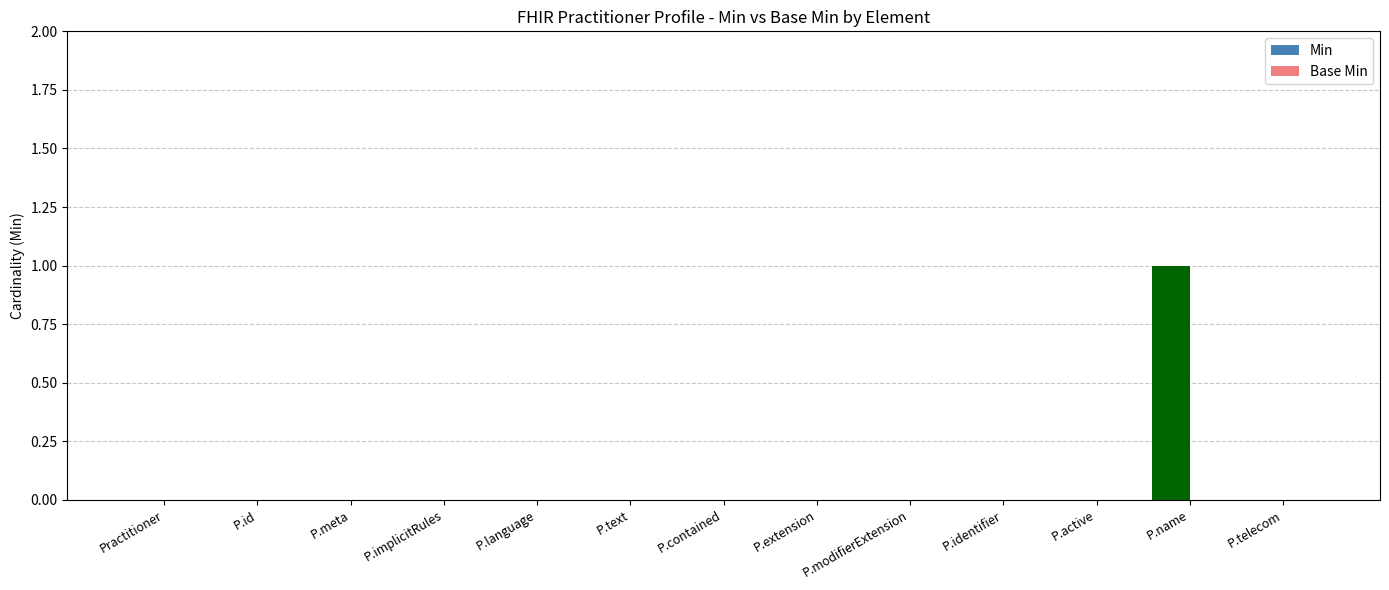

What is the maximum value shown in the chart?

1